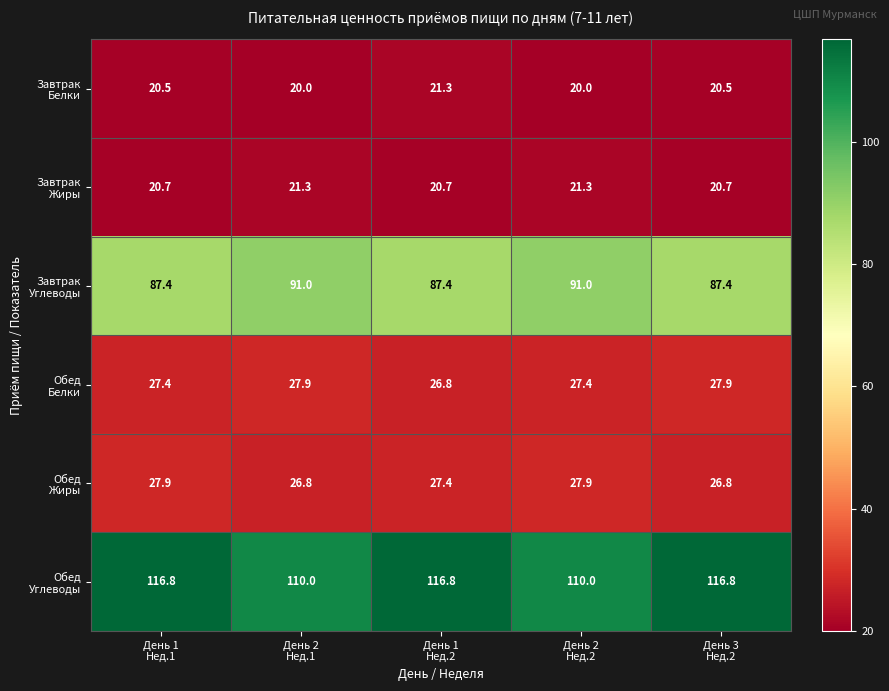

How many series are shown in this chart?

6